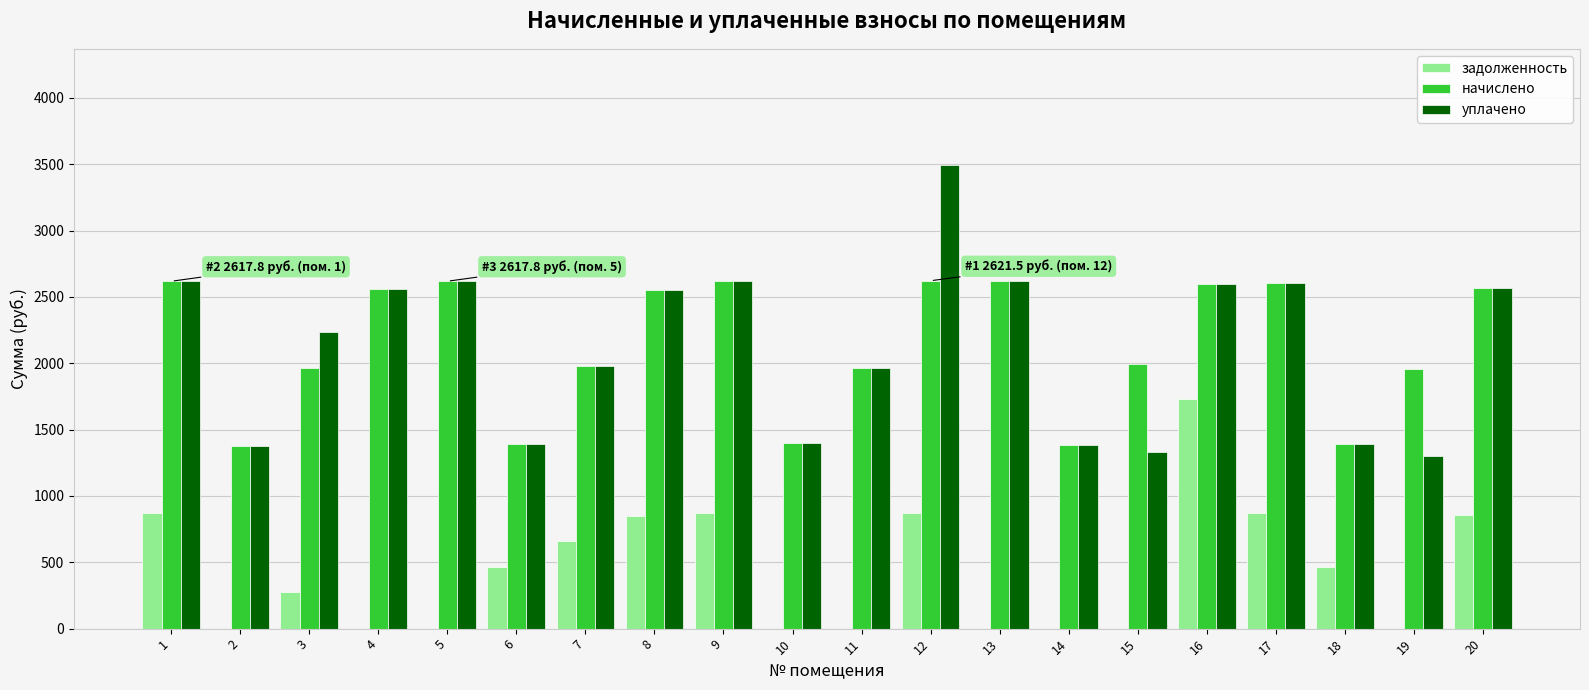

How many data points does each series have?

20